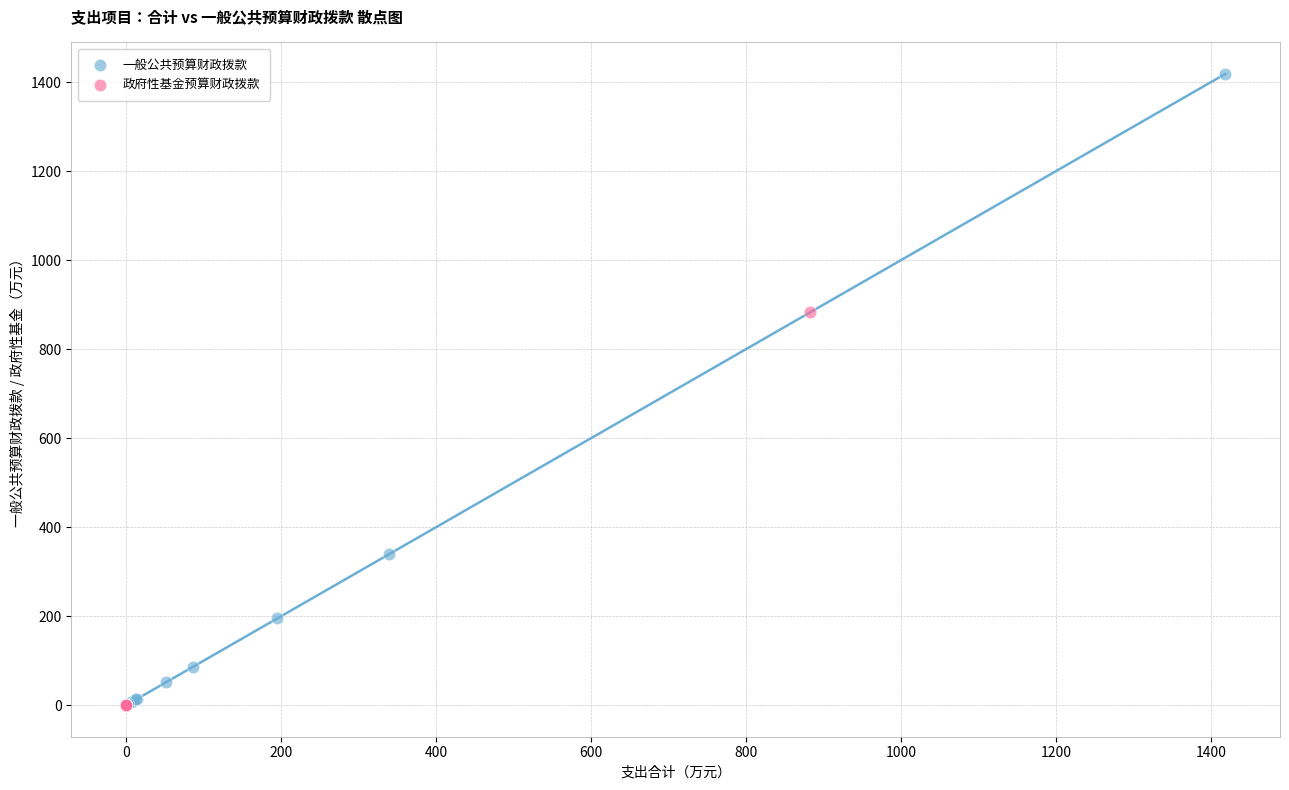

Which series contains the highest Y value?

一般公共预算财政拨款